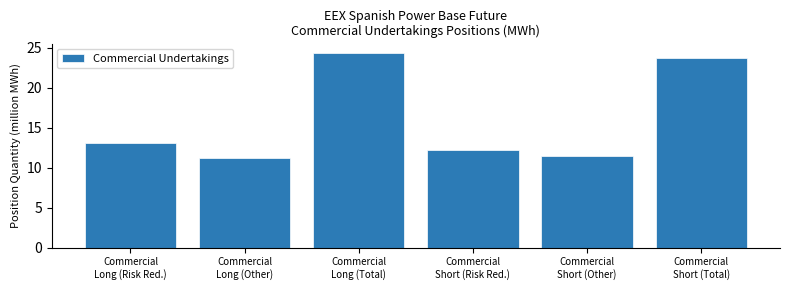

Reading left to right, extract all data points from this chart.

13.1	11.3	24.3	12.2	11.5	23.7